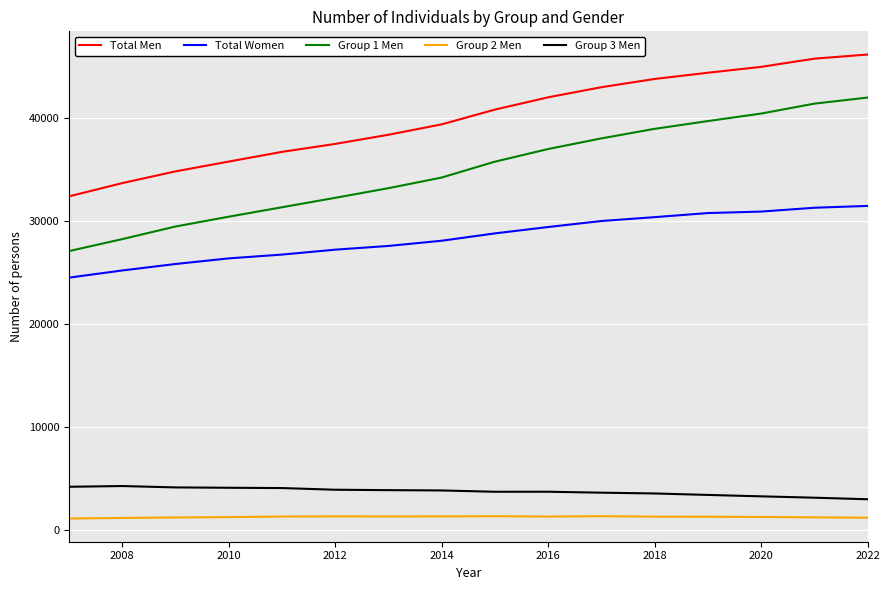

What is the highest value of the Group 3 Men series?

4264